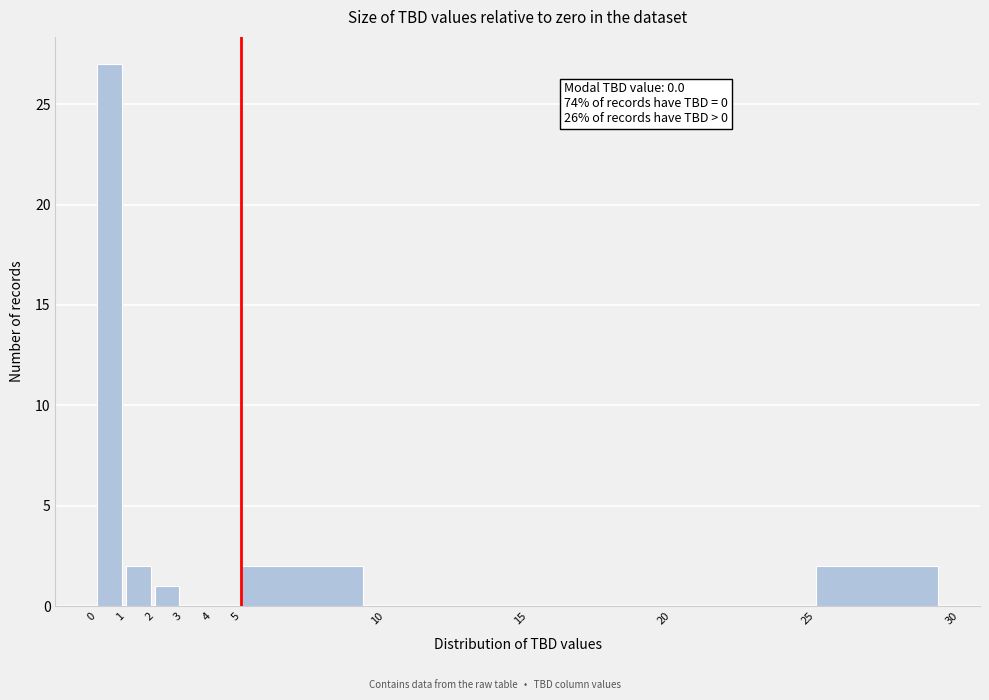

Which range on the x-axis has the tallest bar?

0 to 1